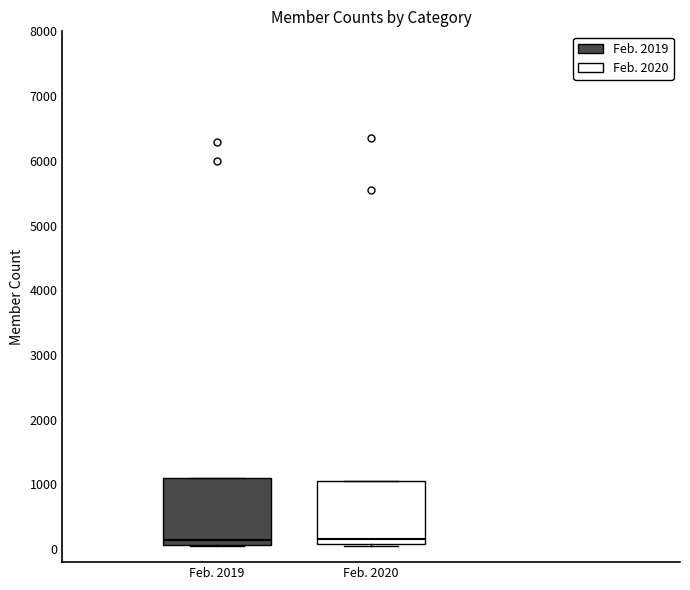

Reading left to right, transcribe this box plot: for each box, give where its median line is, the range the box spans, and where its two whiskers end, as read against the y-axis. The values are not printed on the chart, so give them approximately, as read against the axis.

Feb. 2019: median 100 (just above the box's lower edge), box 100 to 1100, whiskers 100 to 1100
Feb. 2020: median 200, box 100 to 1000, whiskers 0 to 1000